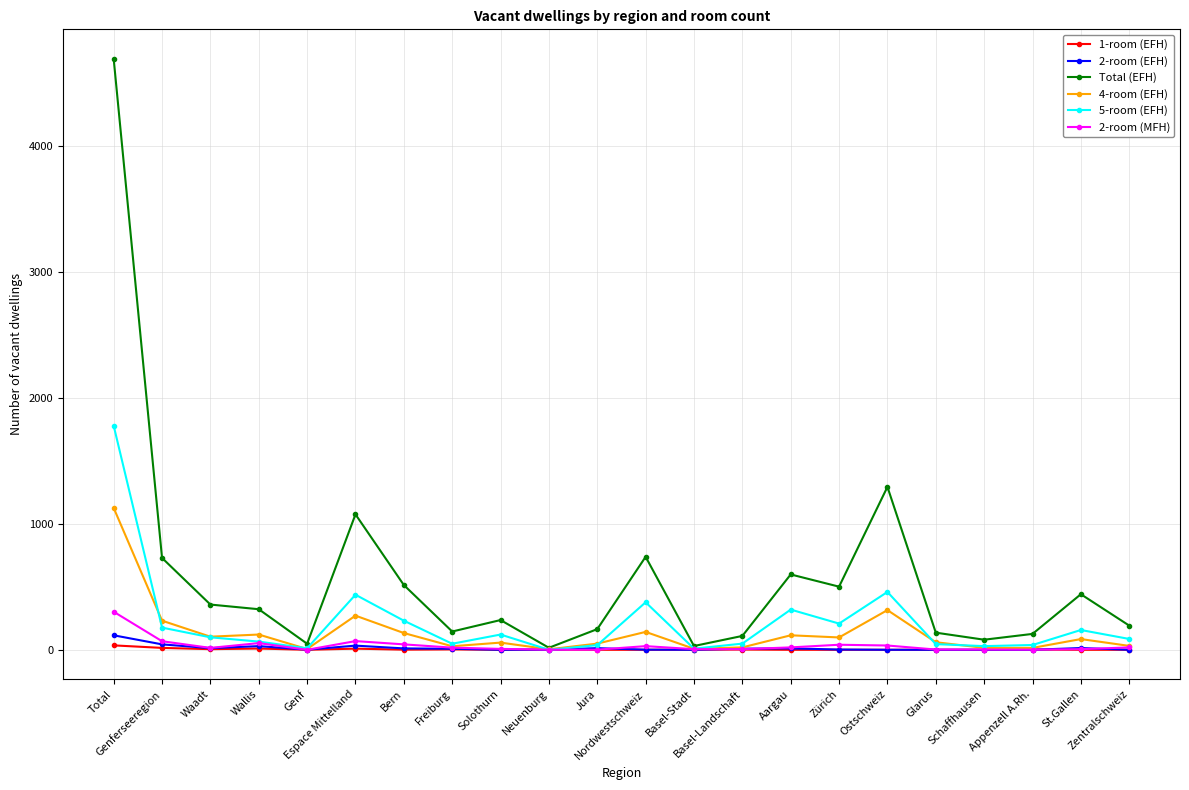

True or false: 4-room (EFH) has more than 2 points higher than both neighbors.

True